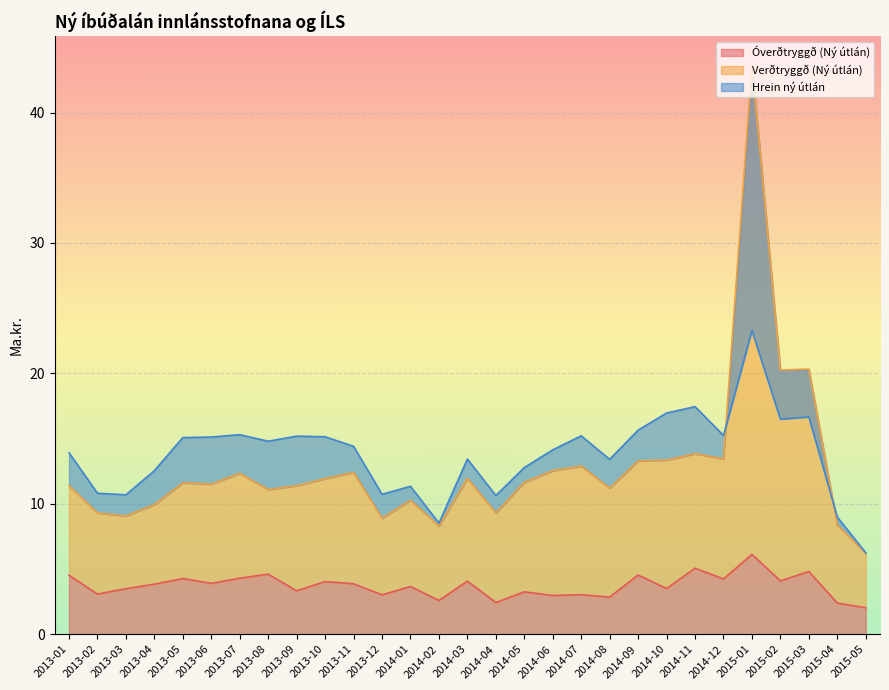

At which category does the chart reach its minimum across all series?

2015-05